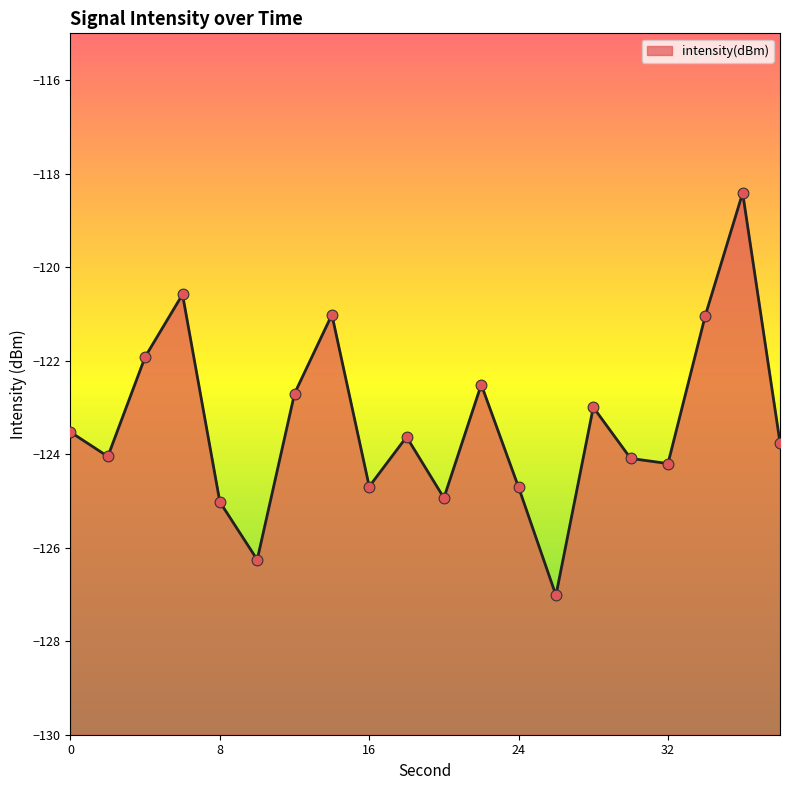

What is the change in value from 12 to 38?

-1.0